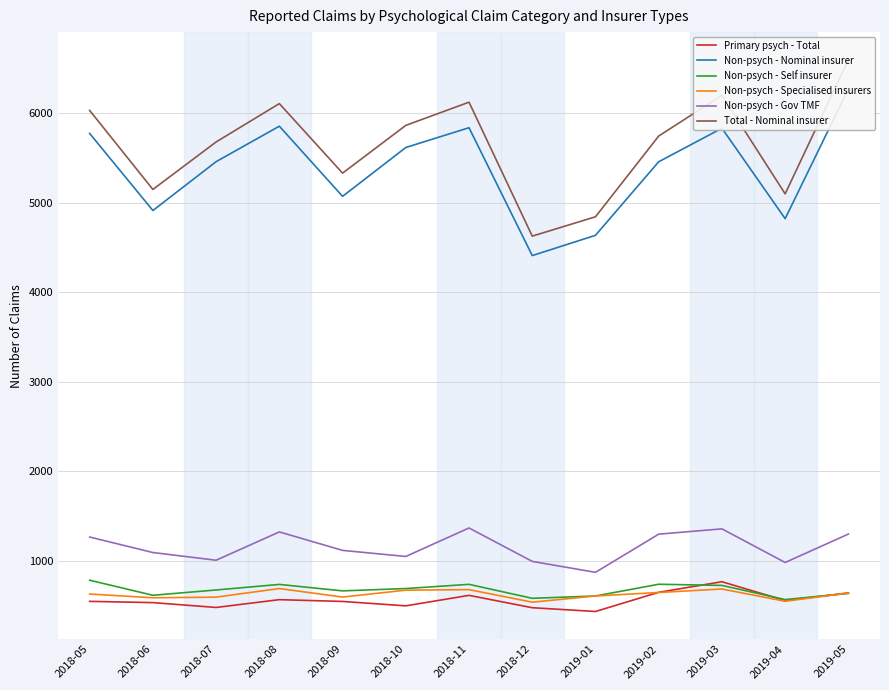

How many data points in Non-psych - Specialised insurers are less than 631?

6